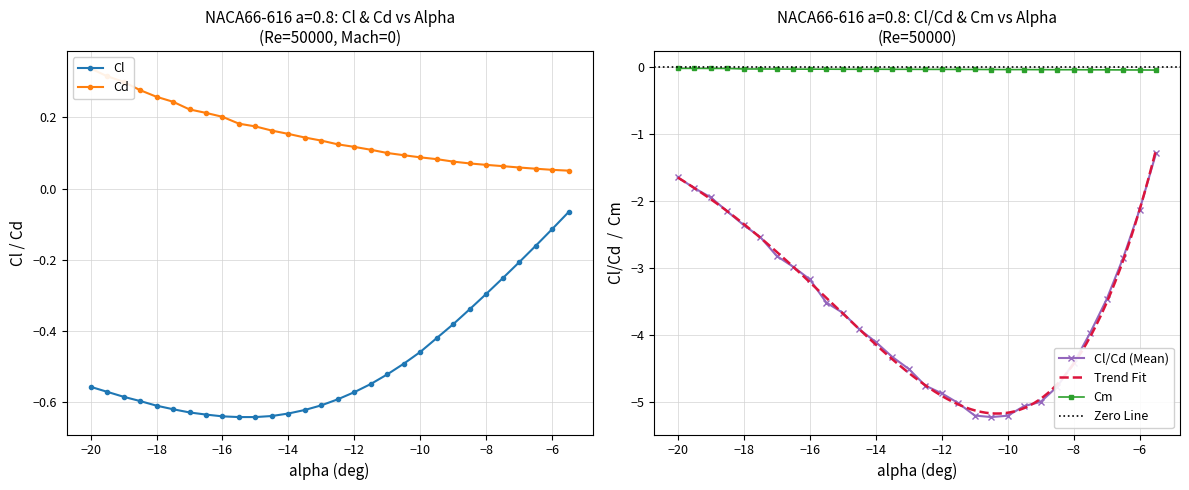

True or false: Cm and Cl/Cd cross at least once.

False